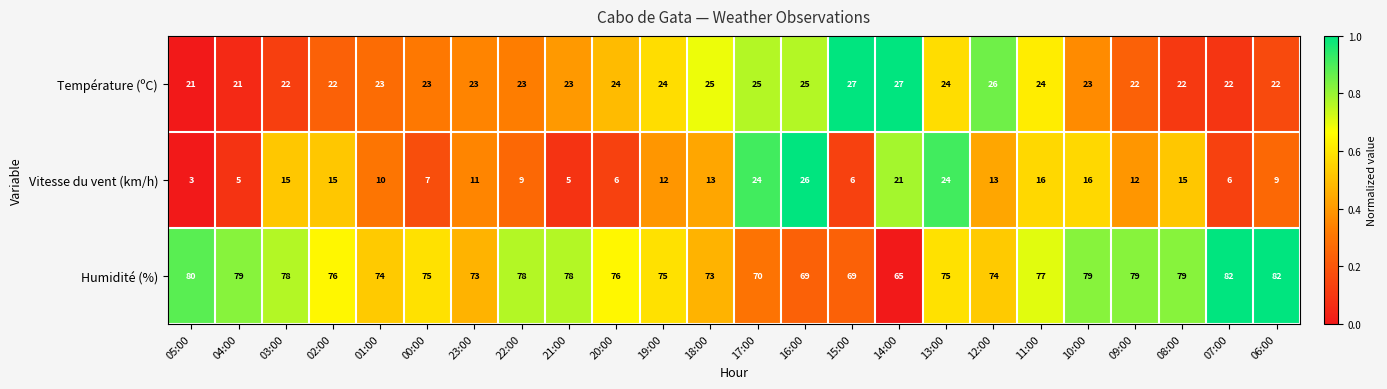

Which series has the widest spread of values?

Vitesse du vent (km/h)